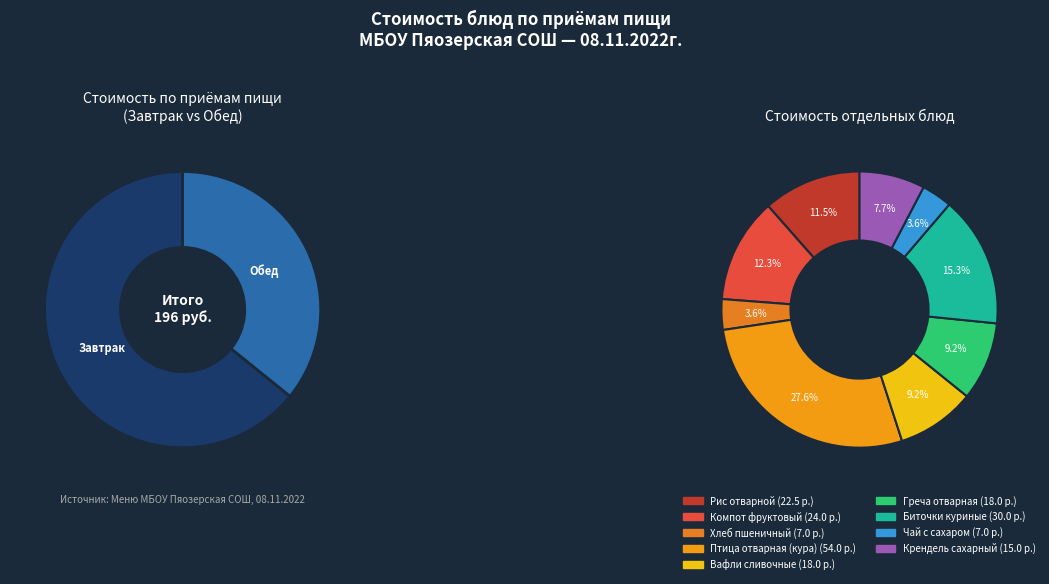

To the nearest percent, what is the difference between the Вафли сливочные and Биточки куриные slice percentages?

6%